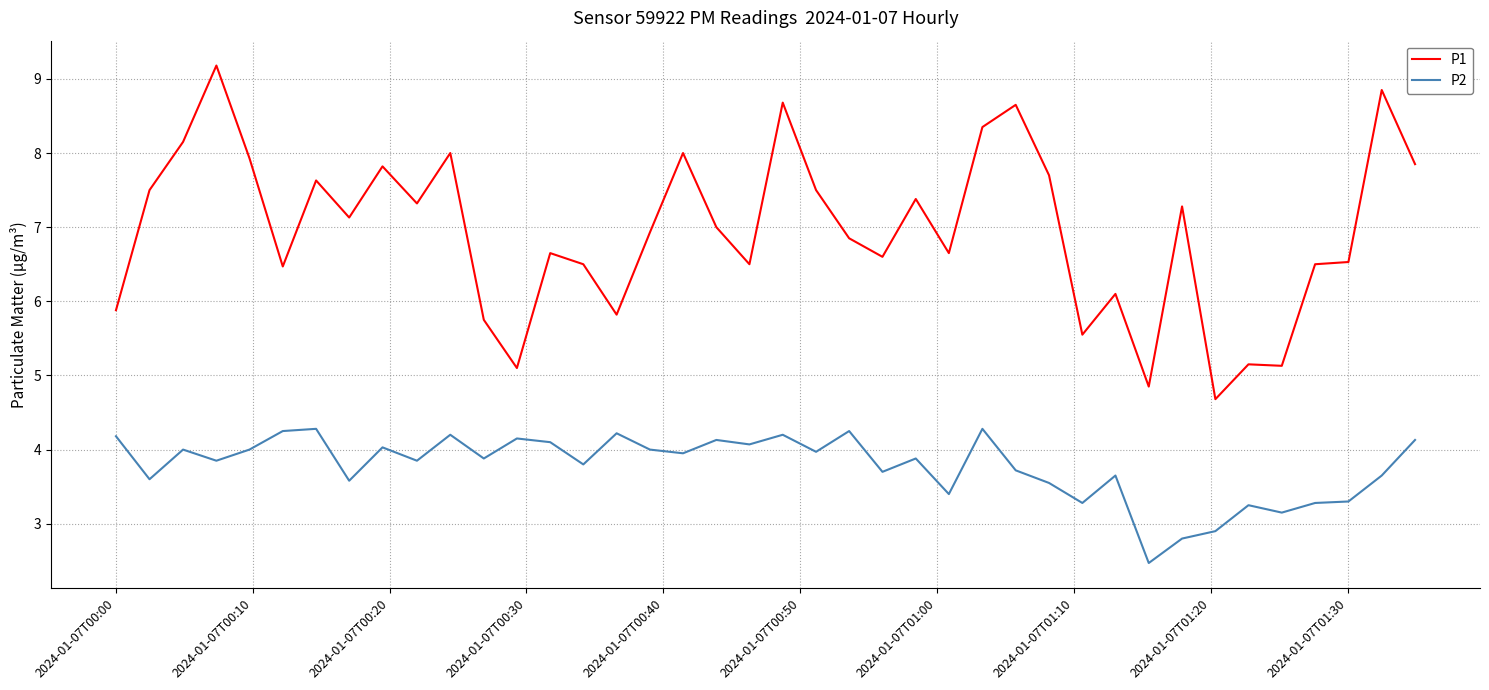

How many series are shown in this chart?

2